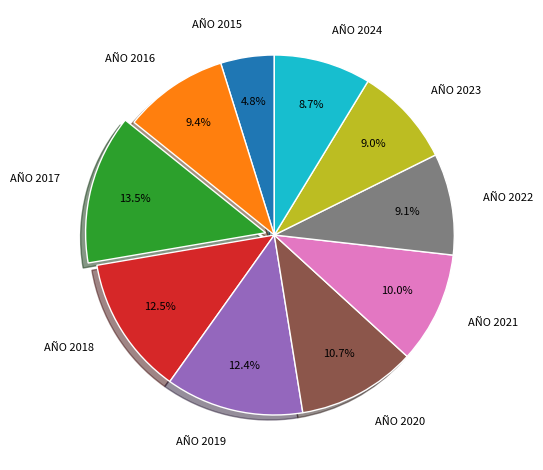

Is there any slice that represents more than half of the pie?

No